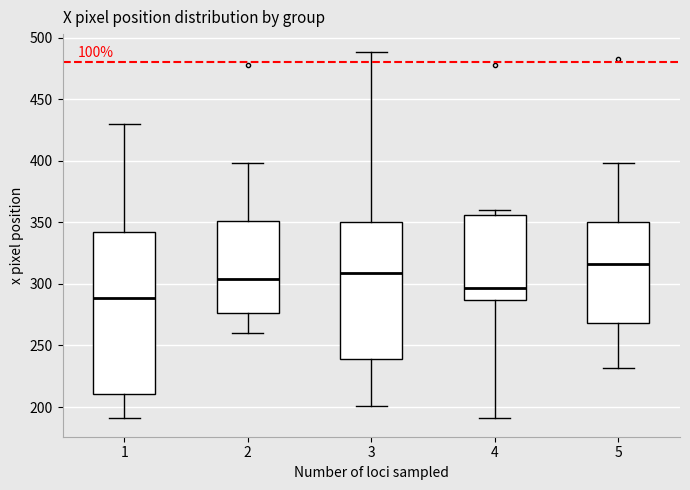

Reading left to right, transcribe this box plot: for each box, give where its median line is, the range the box spans, and where its two whiskers end, as read against the y-axis. The values are not printed on the chart, so give them approximately, as read against the axis.

1: median 290, box 210 to 340, whiskers 190 to 430
2: median 305, box 275 to 350, whiskers 260 to 400
3: median 310, box 240 to 350, whiskers 200 to 490
4: median 295, box 285 to 355, whiskers 190 to 360
5: median 315, box 270 to 350, whiskers 230 to 400